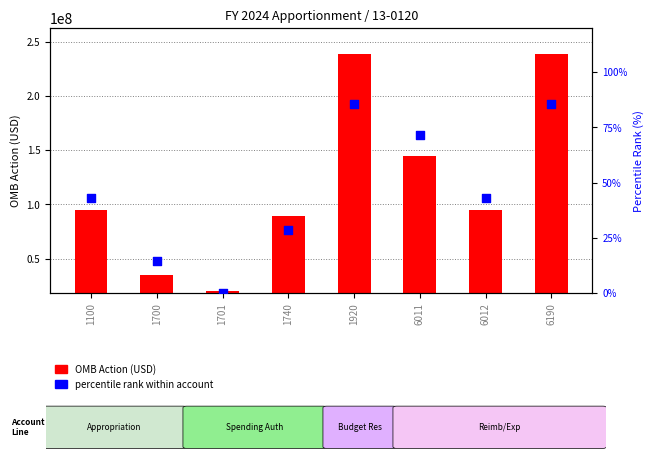

Which series contains the highest Y value?

OMB Action